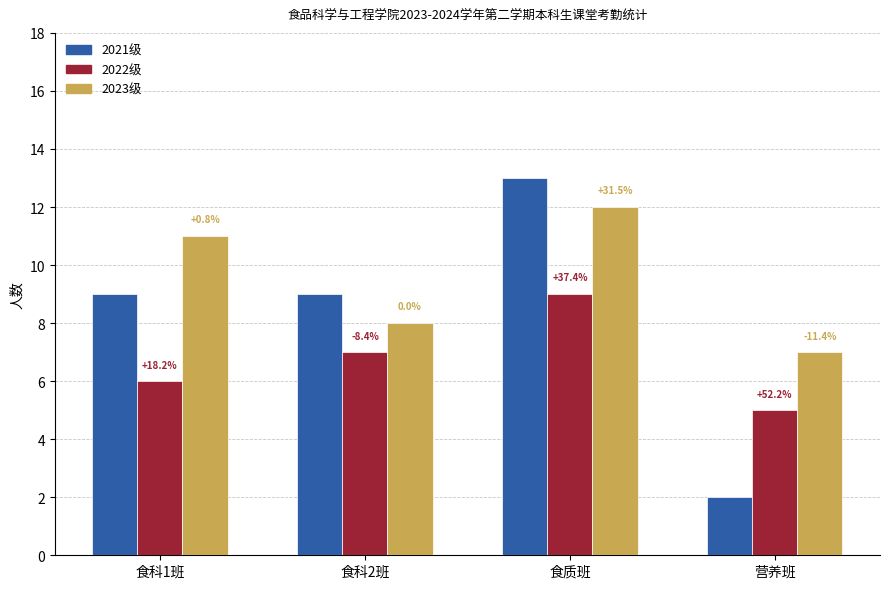

What is the value of the 2021级 bar at the 1st from the left?

9